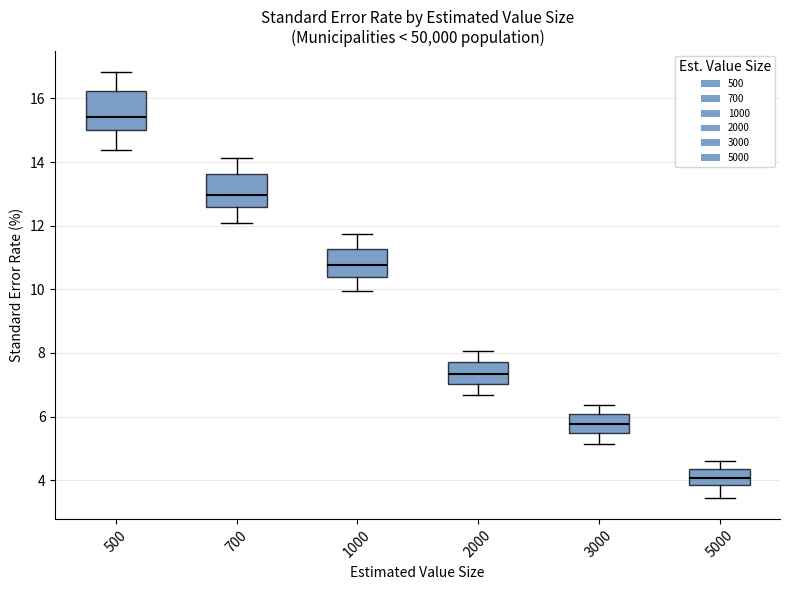

Where does the upper whisker of the box at x = 1000 end on the y-axis? The values are not printed on the chart, so give them approximately, as read against the axis.

11.8